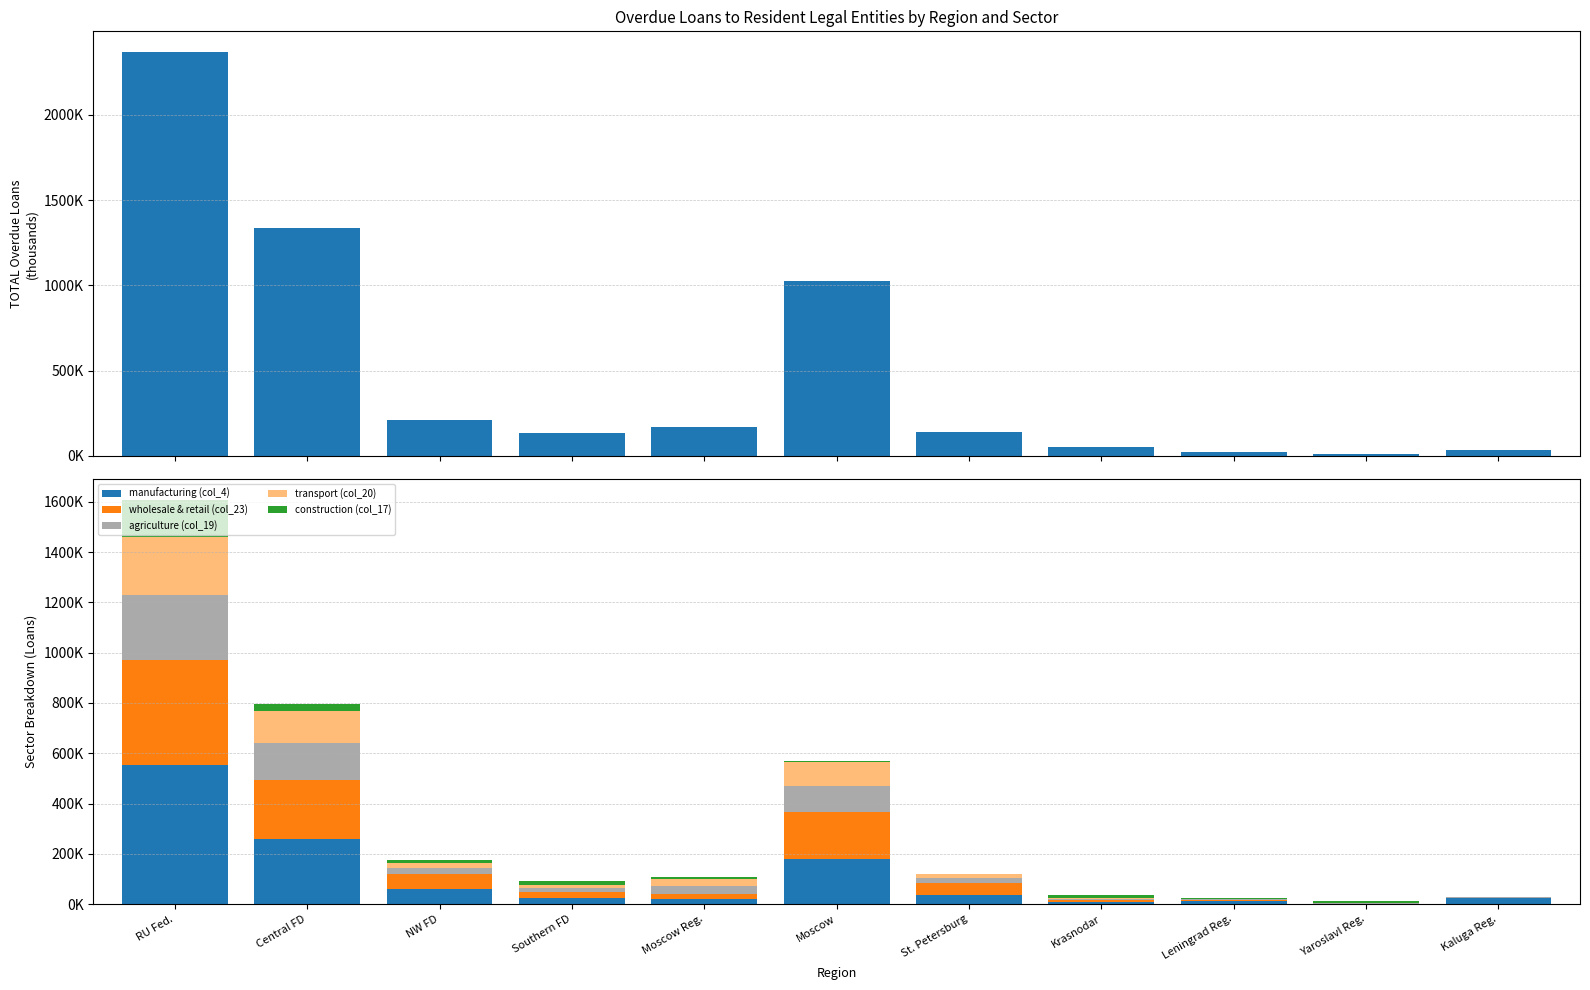

What is the label of the 1st bar from the left?

RU Fed.